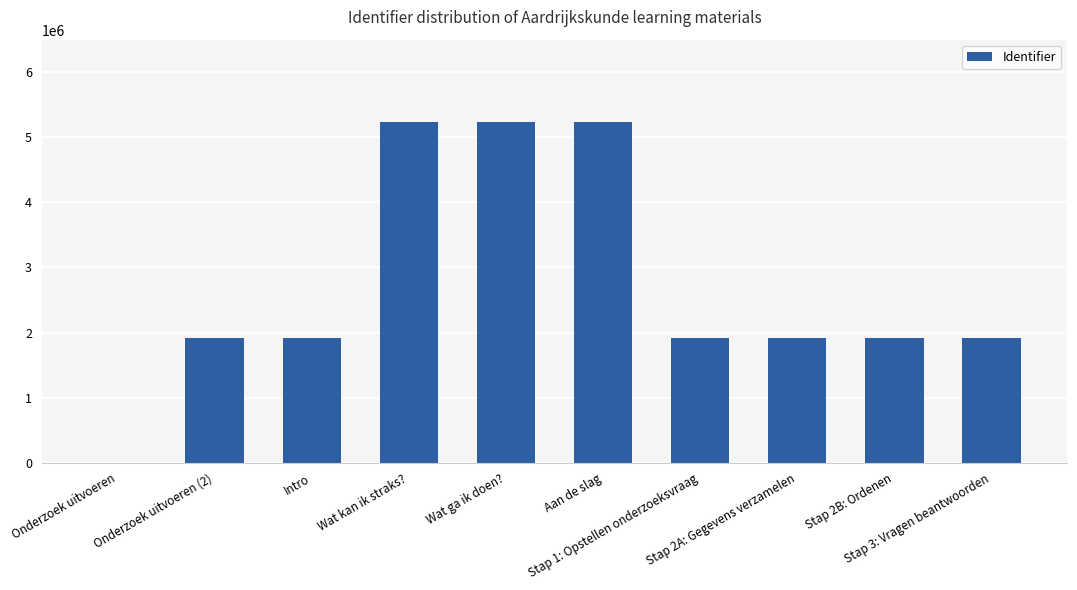

What is the sum of all values?

27190318